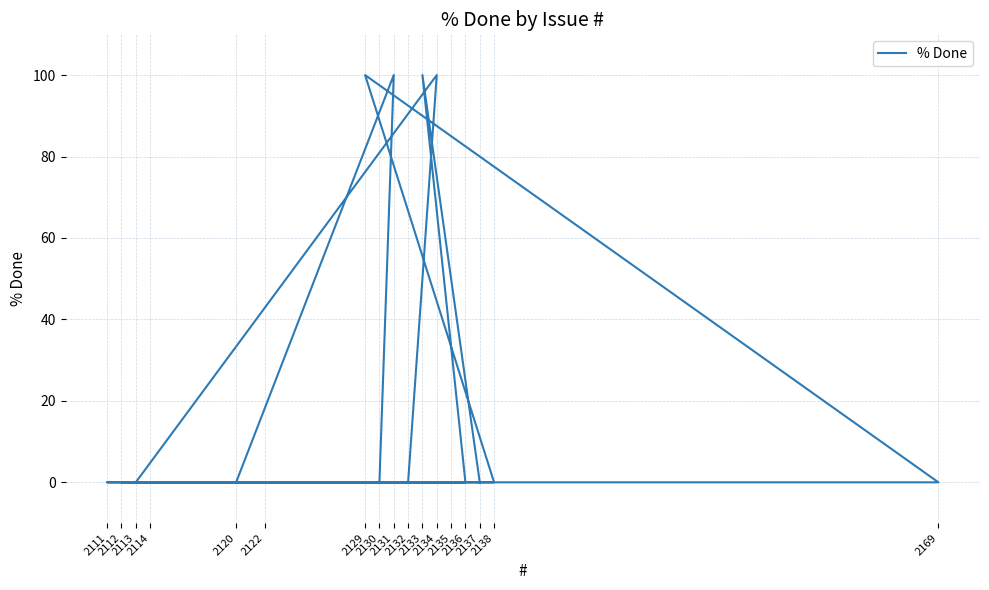

Read the value at 2131, to the nearest 10.

100